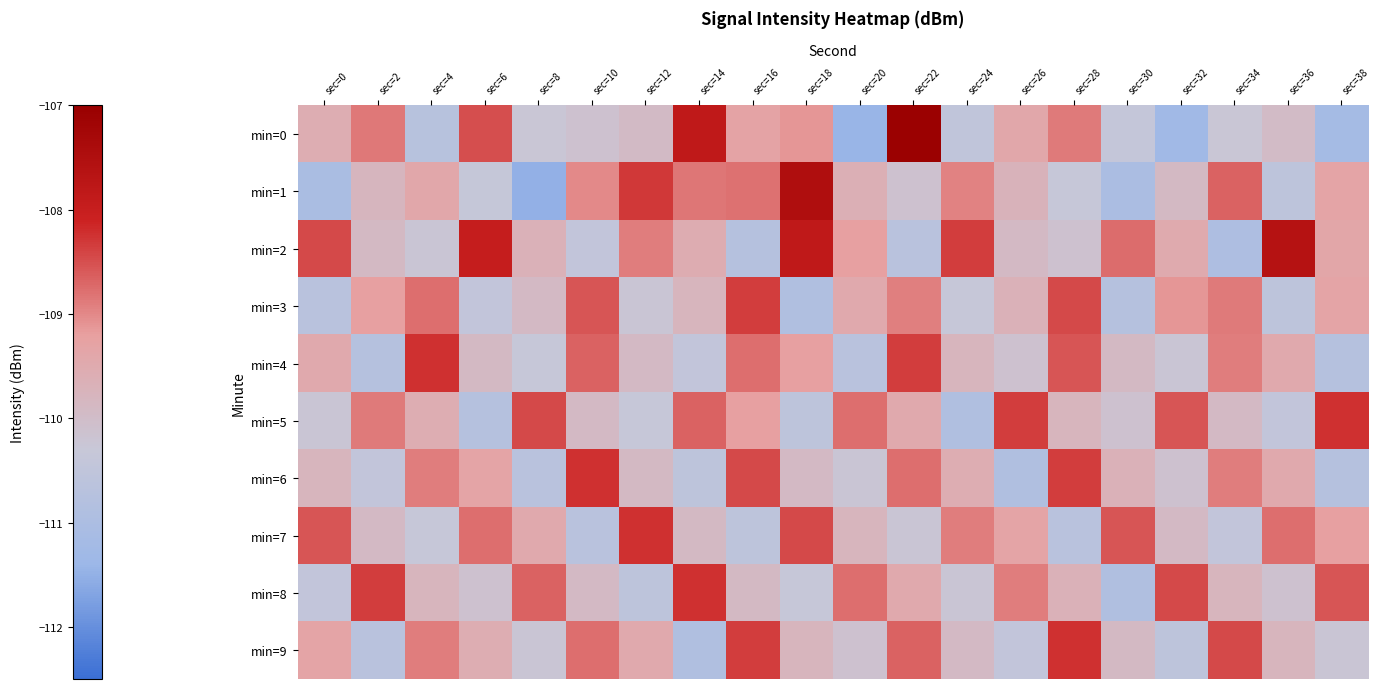

Reading right to left, what are all the values shown in this chart?

min=0: sec=38=-111.2	sec=36=-110.0	sec=34=-110.3	sec=32=-111.3	sec=30=-110.4	sec=28=-108.9	sec=26=-109.4	sec=24=-110.5	sec=22=-107.1	sec=20=-111.4	sec=18=-109.1	sec=16=-109.3	sec=14=-107.8	sec=12=-109.9	sec=10=-110.1	sec=8=-110.3	sec=6=-108.5	sec=4=-110.7	sec=2=-108.9	sec=0=-109.6
min=1: sec=38=-109.3	sec=36=-110.5	sec=34=-108.7	sec=32=-109.9	sec=30=-111.0	sec=28=-110.3	sec=26=-109.7	sec=24=-109.0	sec=22=-110.1	sec=20=-109.6	sec=18=-107.5	sec=16=-108.8	sec=14=-108.8	sec=12=-108.3	sec=10=-109.0	sec=8=-111.5	sec=6=-110.4	sec=4=-109.4	sec=2=-109.8	sec=0=-111.0
min=2: sec=38=-109.4	sec=36=-107.6	sec=34=-111.0	sec=32=-109.5	sec=30=-108.8	sec=28=-110.1	sec=26=-109.9	sec=24=-108.3	sec=22=-110.7	sec=20=-109.2	sec=18=-107.8	sec=16=-110.8	sec=14=-109.5	sec=12=-108.9	sec=10=-110.4	sec=8=-109.7	sec=6=-108.0	sec=4=-110.2	sec=2=-109.9	sec=0=-108.5
min=3: sec=38=-109.3	sec=36=-110.6	sec=34=-108.9	sec=32=-109.1	sec=30=-110.8	sec=28=-108.5	sec=26=-109.7	sec=24=-110.3	sec=22=-108.9	sec=20=-109.5	sec=18=-110.9	sec=16=-108.3	sec=14=-109.8	sec=12=-110.2	sec=10=-108.6	sec=8=-109.9	sec=6=-110.5	sec=4=-108.8	sec=2=-109.2	sec=0=-110.7
min=4: sec=38=-110.8	sec=36=-109.5	sec=34=-108.9	sec=32=-110.2	sec=30=-109.9	sec=28=-108.6	sec=26=-110.1	sec=24=-109.8	sec=22=-108.3	sec=20=-110.7	sec=18=-109.2	sec=16=-108.8	sec=14=-110.5	sec=12=-109.9	sec=10=-108.7	sec=8=-110.3	sec=6=-109.9	sec=4=-108.2	sec=2=-110.8	sec=0=-109.5
min=5: sec=38=-108.2	sec=36=-110.5	sec=34=-109.9	sec=32=-108.6	sec=30=-110.1	sec=28=-109.8	sec=26=-108.3	sec=24=-110.9	sec=22=-109.5	sec=20=-108.8	sec=18=-110.6	sec=16=-109.2	sec=14=-108.7	sec=12=-110.3	sec=10=-109.9	sec=8=-108.5	sec=6=-110.8	sec=4=-109.6	sec=2=-108.9	sec=0=-110.2
min=6: sec=38=-110.8	sec=36=-109.5	sec=34=-108.9	sec=32=-110.1	sec=30=-109.7	sec=28=-108.3	sec=26=-110.9	sec=24=-109.6	sec=22=-108.8	sec=20=-110.2	sec=18=-109.9	sec=16=-108.5	sec=14=-110.6	sec=12=-109.9	sec=10=-108.2	sec=8=-110.7	sec=6=-109.3	sec=4=-108.9	sec=2=-110.5	sec=0=-109.8
min=7: sec=38=-109.2	sec=36=-108.8	sec=34=-110.5	sec=32=-109.9	sec=30=-108.6	sec=28=-110.7	sec=26=-109.3	sec=24=-108.9	sec=22=-110.2	sec=20=-109.8	sec=18=-108.5	sec=16=-110.6	sec=14=-109.9	sec=12=-108.2	sec=10=-110.7	sec=8=-109.5	sec=6=-108.8	sec=4=-110.3	sec=2=-109.9	sec=0=-108.6
min=8: sec=38=-108.6	sec=36=-110.1	sec=34=-109.8	sec=32=-108.5	sec=30=-110.9	sec=28=-109.7	sec=26=-108.9	sec=24=-110.2	sec=22=-109.5	sec=20=-108.8	sec=18=-110.3	sec=16=-109.9	sec=14=-108.2	sec=12=-110.6	sec=10=-109.9	sec=8=-108.7	sec=6=-110.1	sec=4=-109.8	sec=2=-108.3	sec=0=-110.5
min=9: sec=38=-110.2	sec=36=-109.8	sec=34=-108.5	sec=32=-110.6	sec=30=-109.9	sec=28=-108.2	sec=26=-110.5	sec=24=-109.9	sec=22=-108.7	sec=20=-110.1	sec=18=-109.8	sec=16=-108.3	sec=14=-110.9	sec=12=-109.5	sec=10=-108.8	sec=8=-110.2	sec=6=-109.6	sec=4=-108.9	sec=2=-110.7	sec=0=-109.3